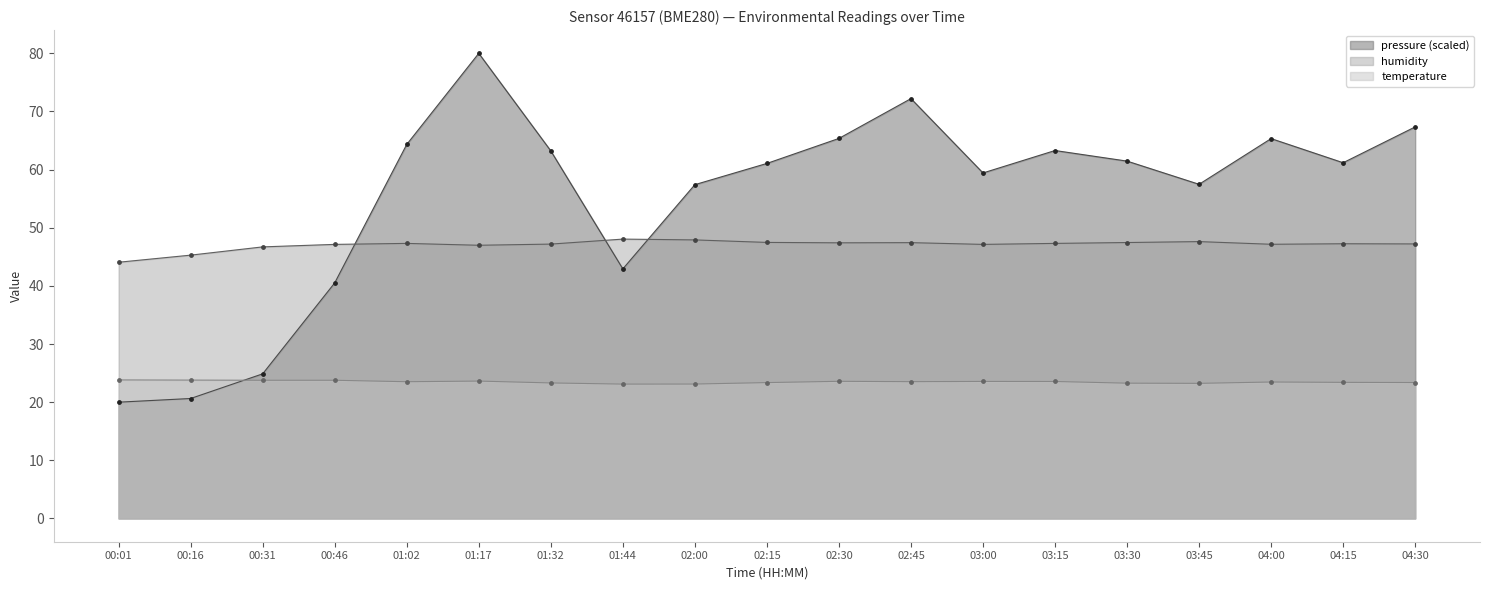

Which series has the largest total across all categories?

pressure (scaled)